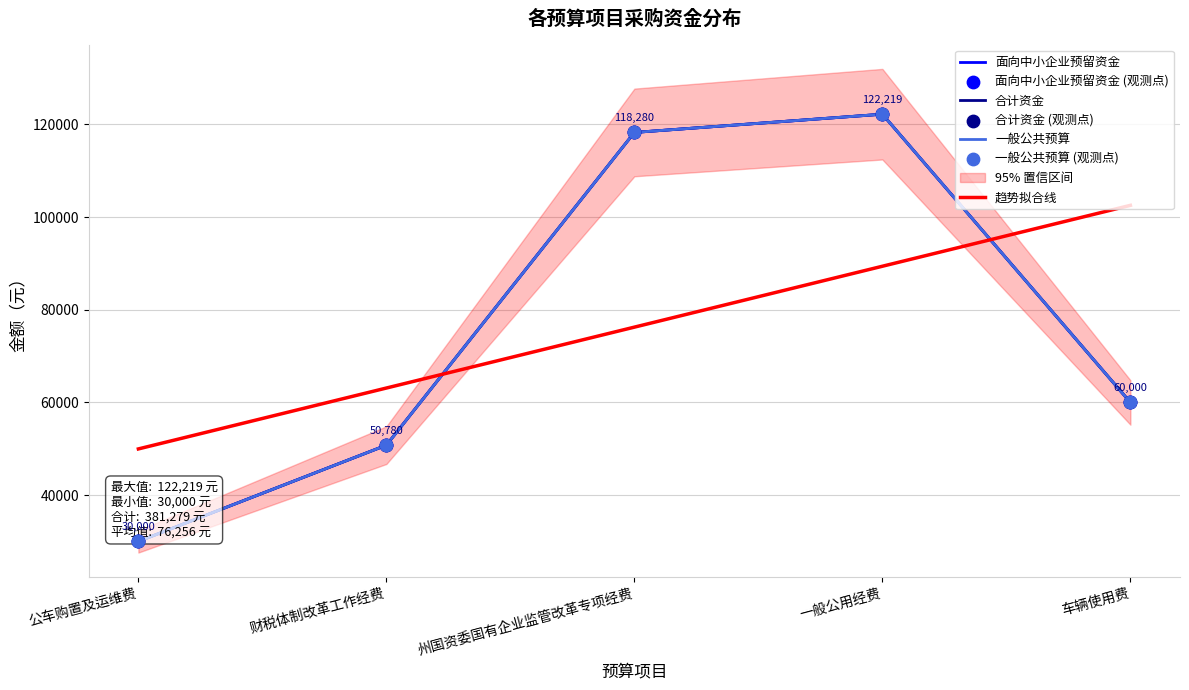

Which series has the widest spread of Y values?

面向中小企业预留资金